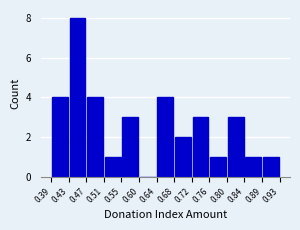

Over which range of the x-axis is the bar tallest?

0.43 to 0.47